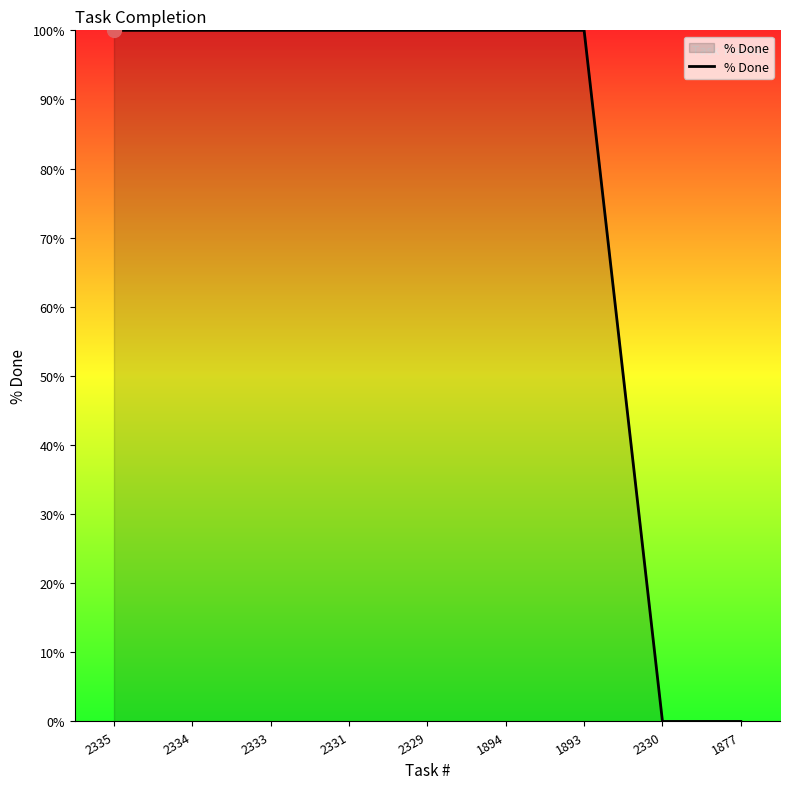

What is the difference between the maximum and minimum values?

100